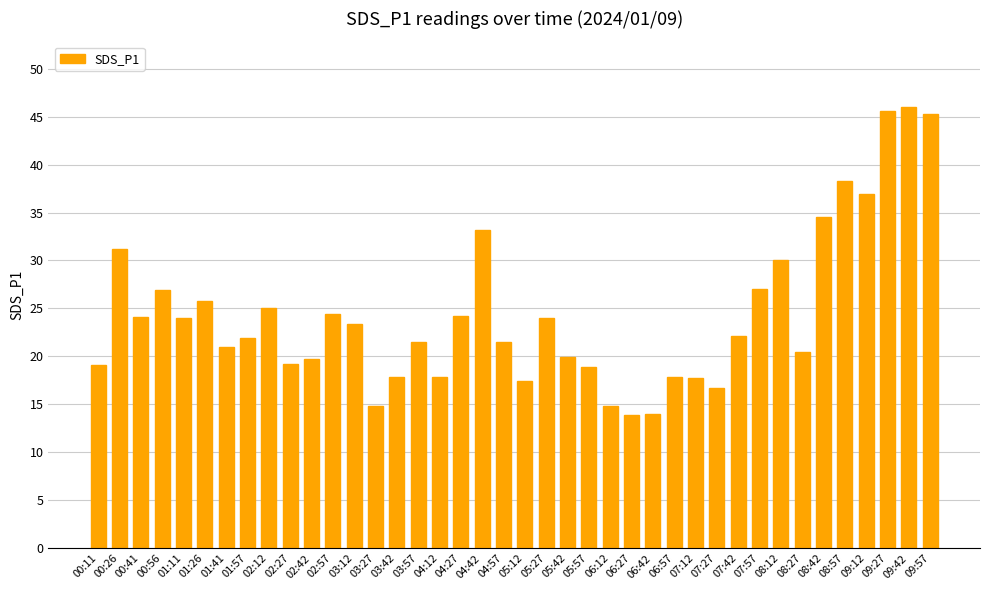

True or false: the data shows 2.9 at 06:42.

False